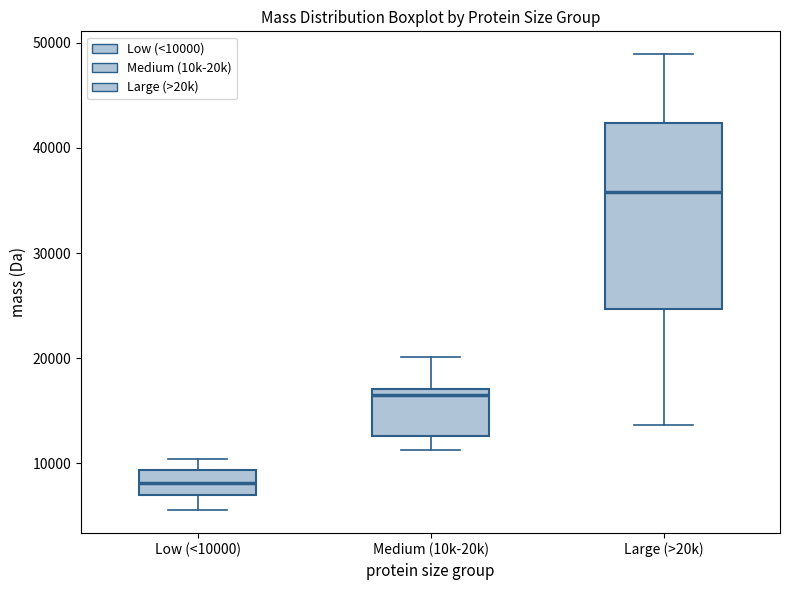

Where does the lower whisker of the box for Medium (10k-20k) end on the y-axis? The values are not printed on the chart, so give them approximately, as read against the axis.

11000